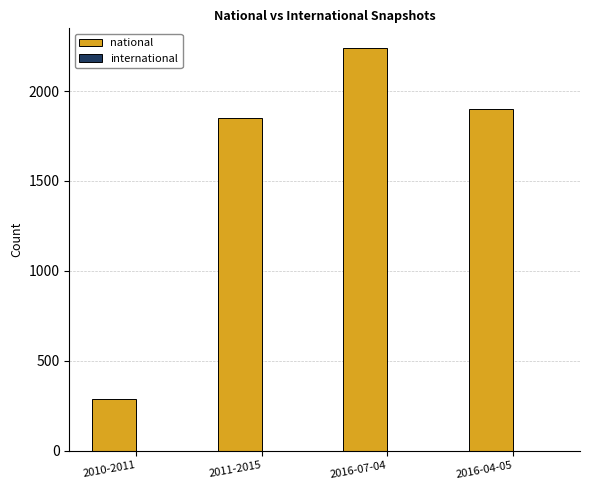

What is the average value?

1568